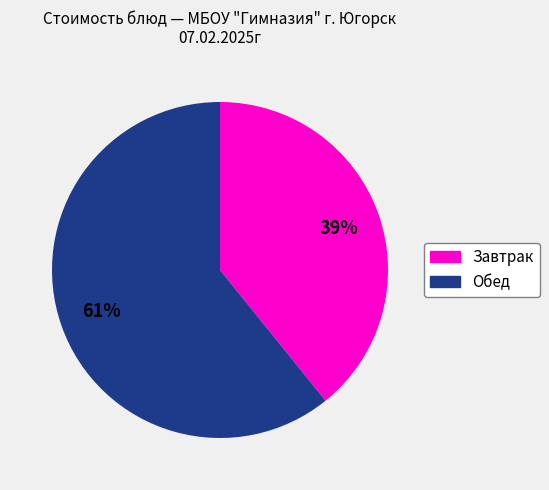

To the nearest percent, what is the difference between the largest and smallest slice percentages?

22%